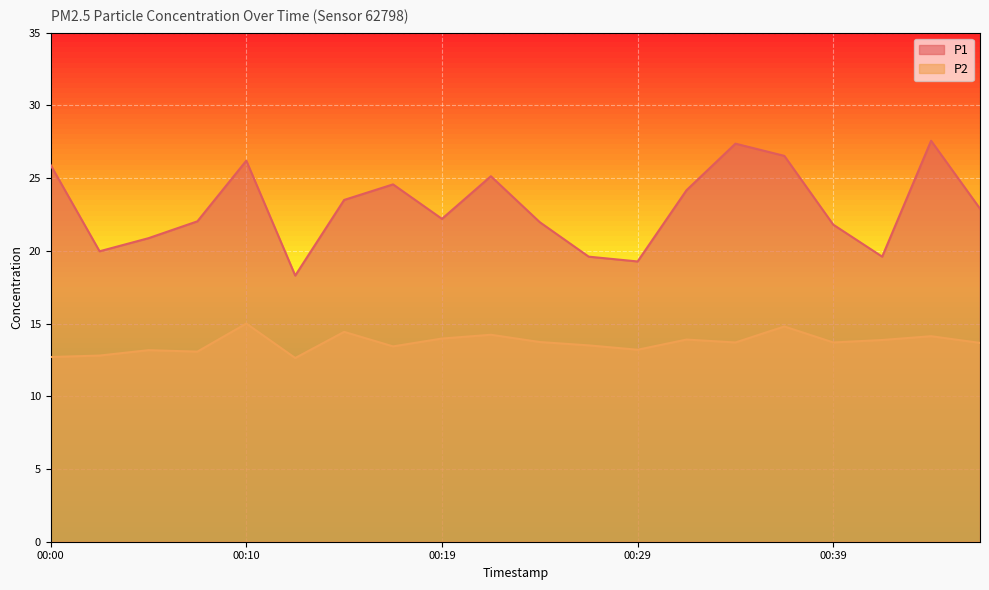

Count the number of categories in the chart.

20